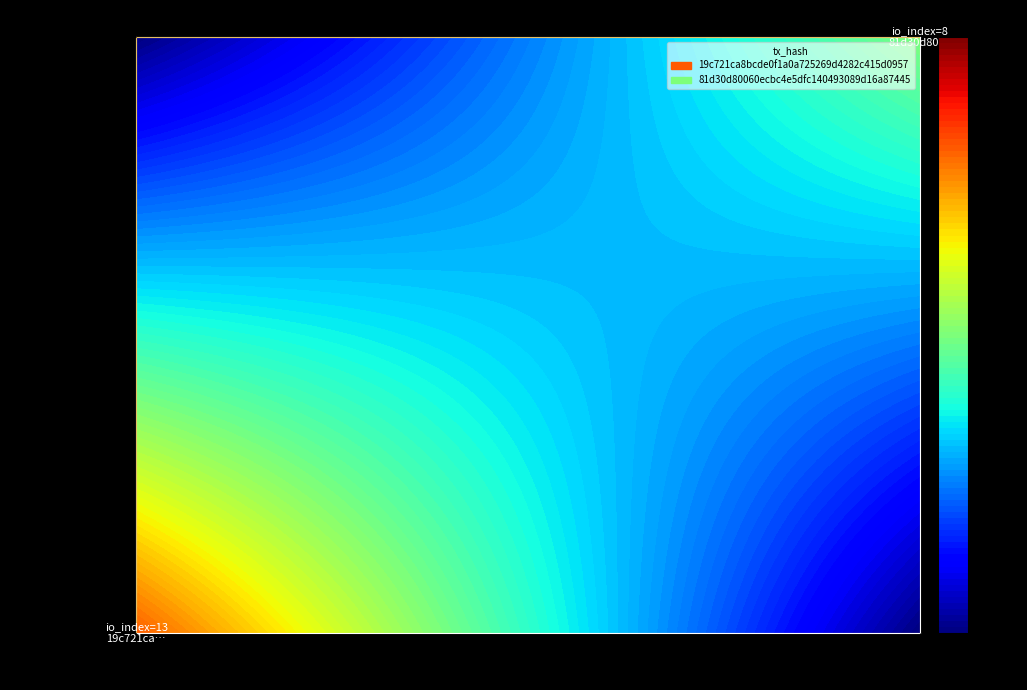

How many positive values does the 19c721ca8bcde0f1a0a725269d4282c415d0957 series have?

1